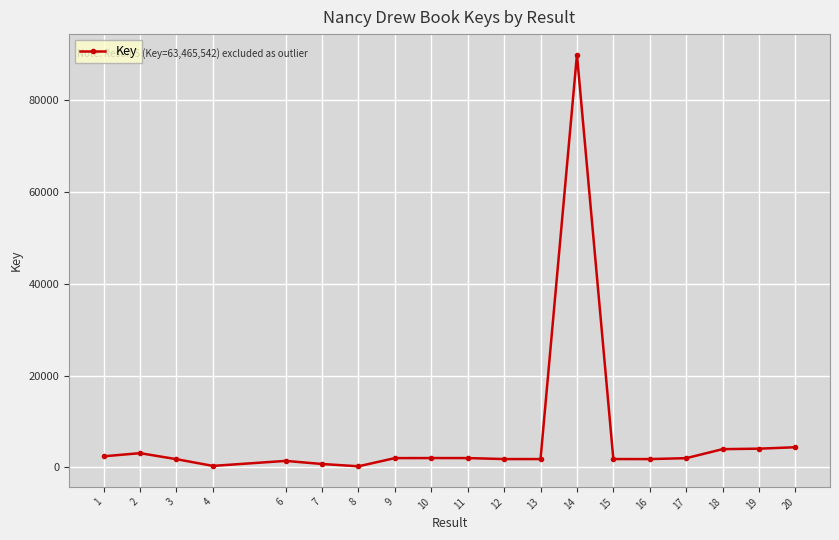

What is the change in value from 10 to 19?

+2046